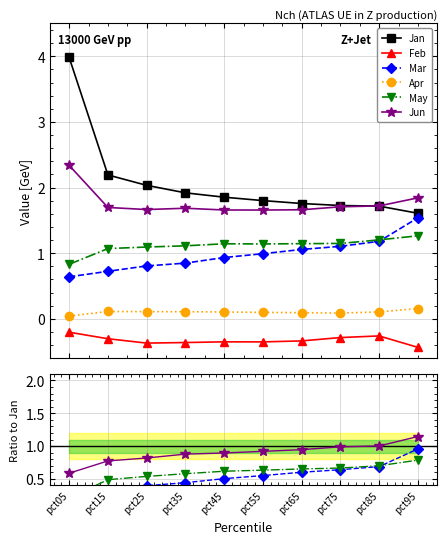

How many interior local valleys does the Apr series have?

1